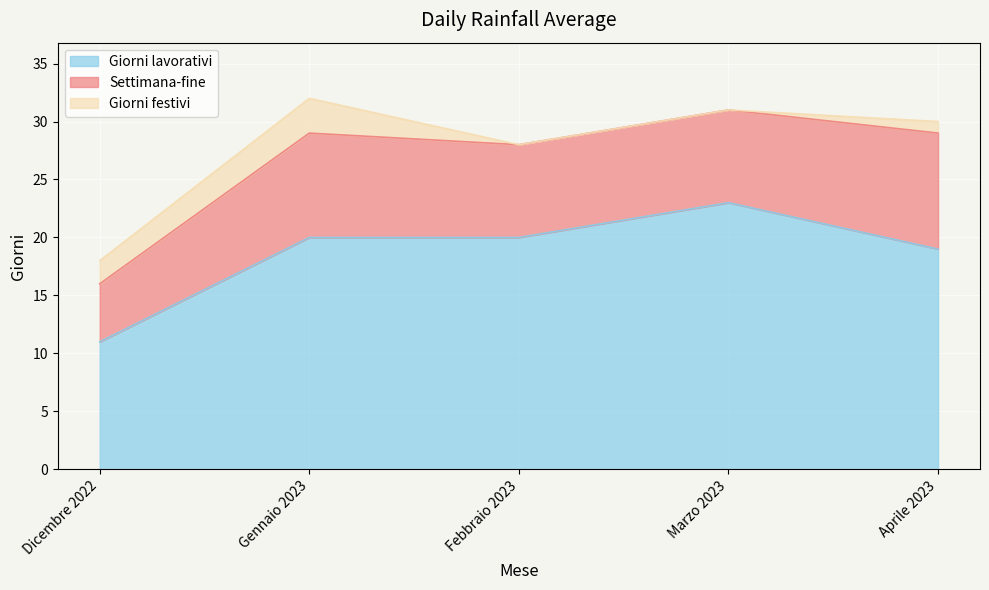

Is it true that Giorni festivi equals 1 at Dicembre 2022?

False